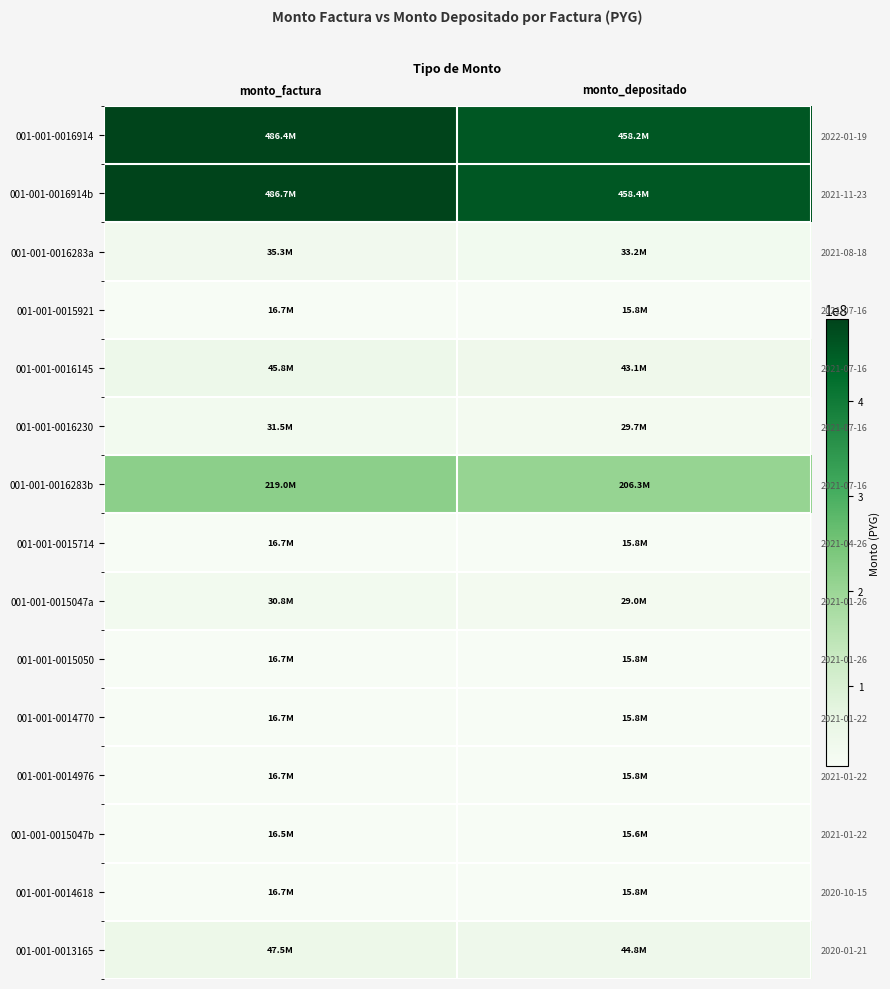

What is the difference between the maximum and minimum values in the 001-001-0016283b series?

12717888